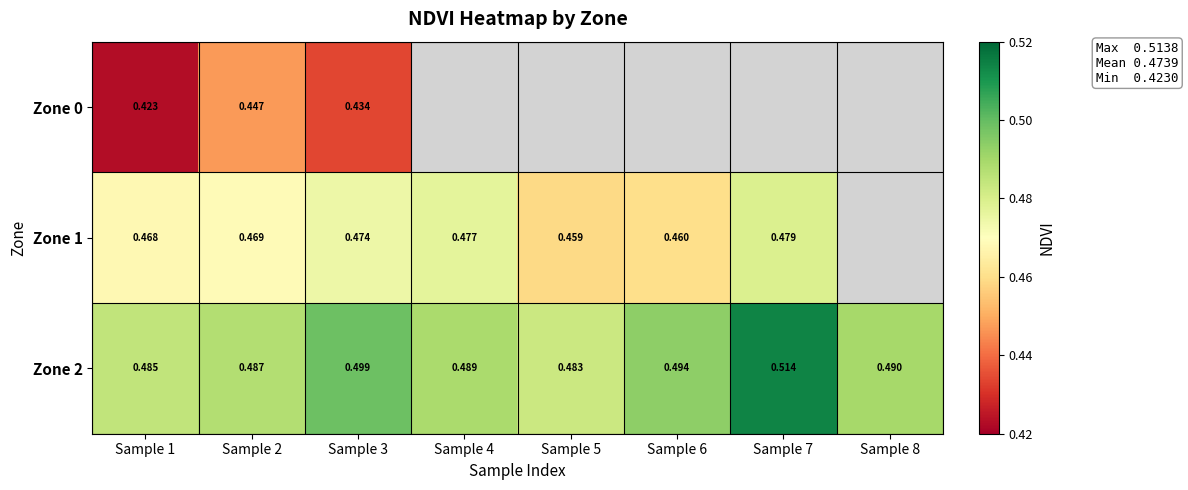

Is the value of Zone 2 at Sample 6 greater than the value of Zone 1 at Sample 6?

Yes